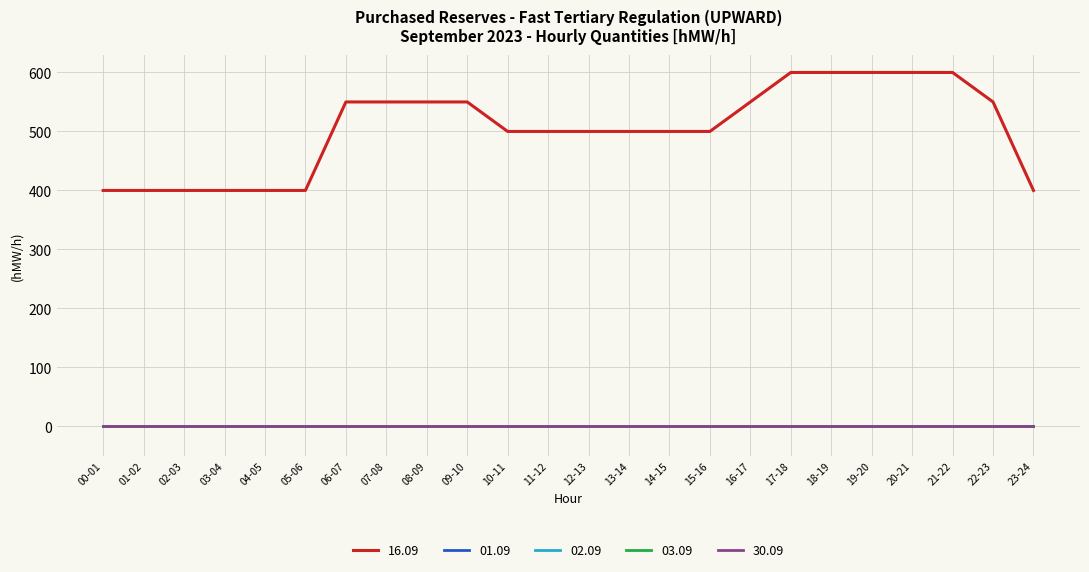

True or false: 03.09 and 02.09 cross at least once.

False